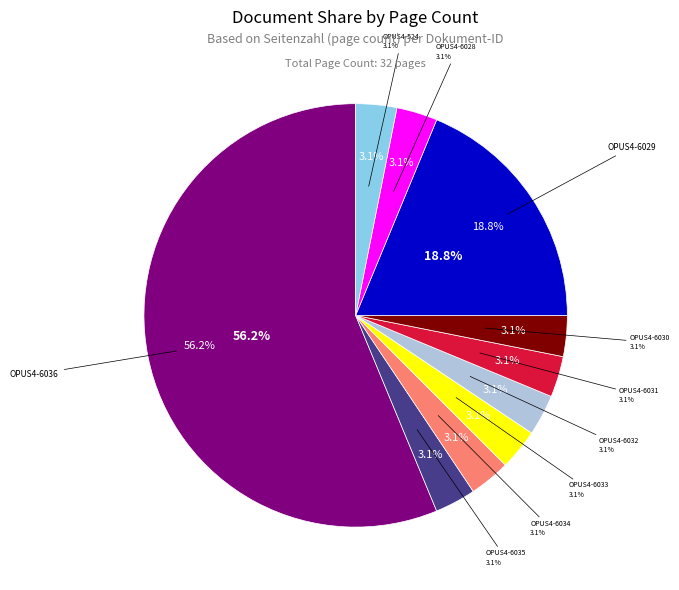

Which has a higher value, OPUS4-6035 or OPUS4-6031?

OPUS4-6035